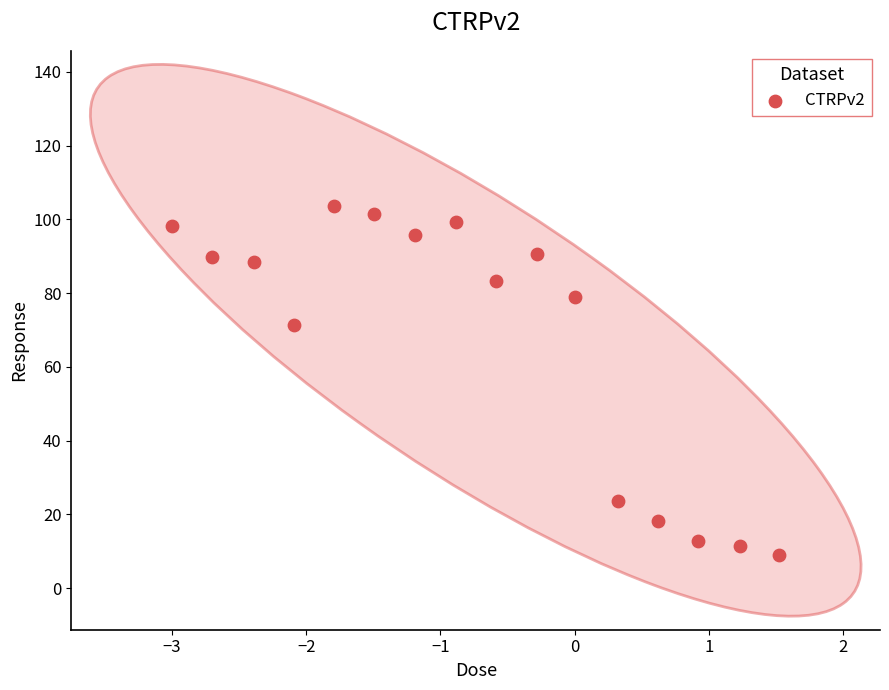

What Y value in the scatter plot is closest to 56?

71.3